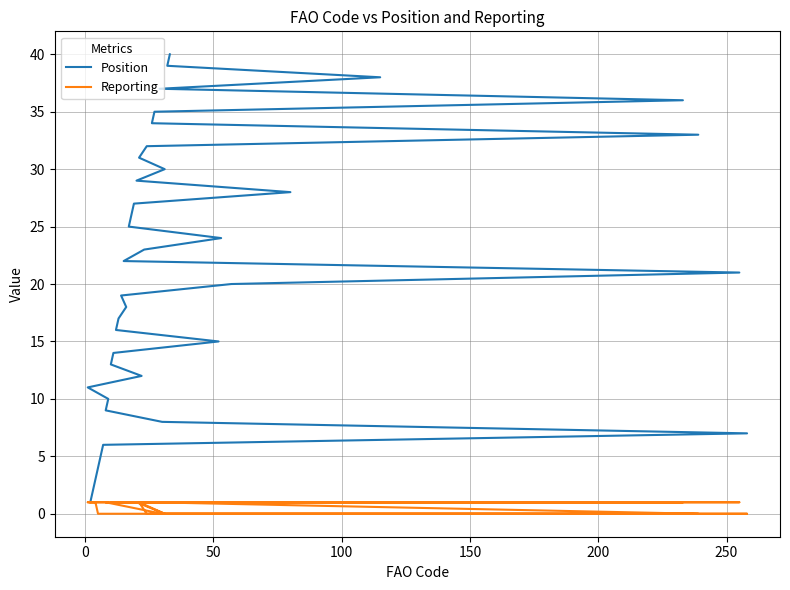

Rank the series by their maximum value, from lowest to highest.

Reporting, Position